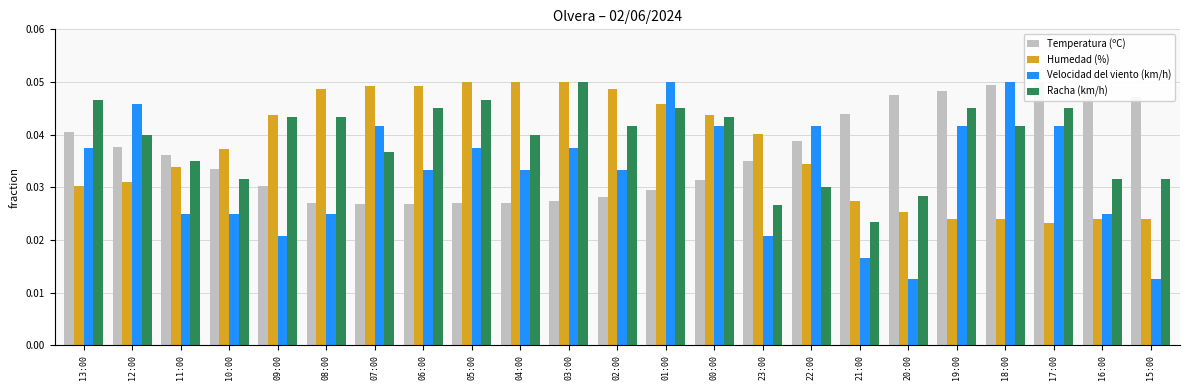

How many bars are there in total?

92